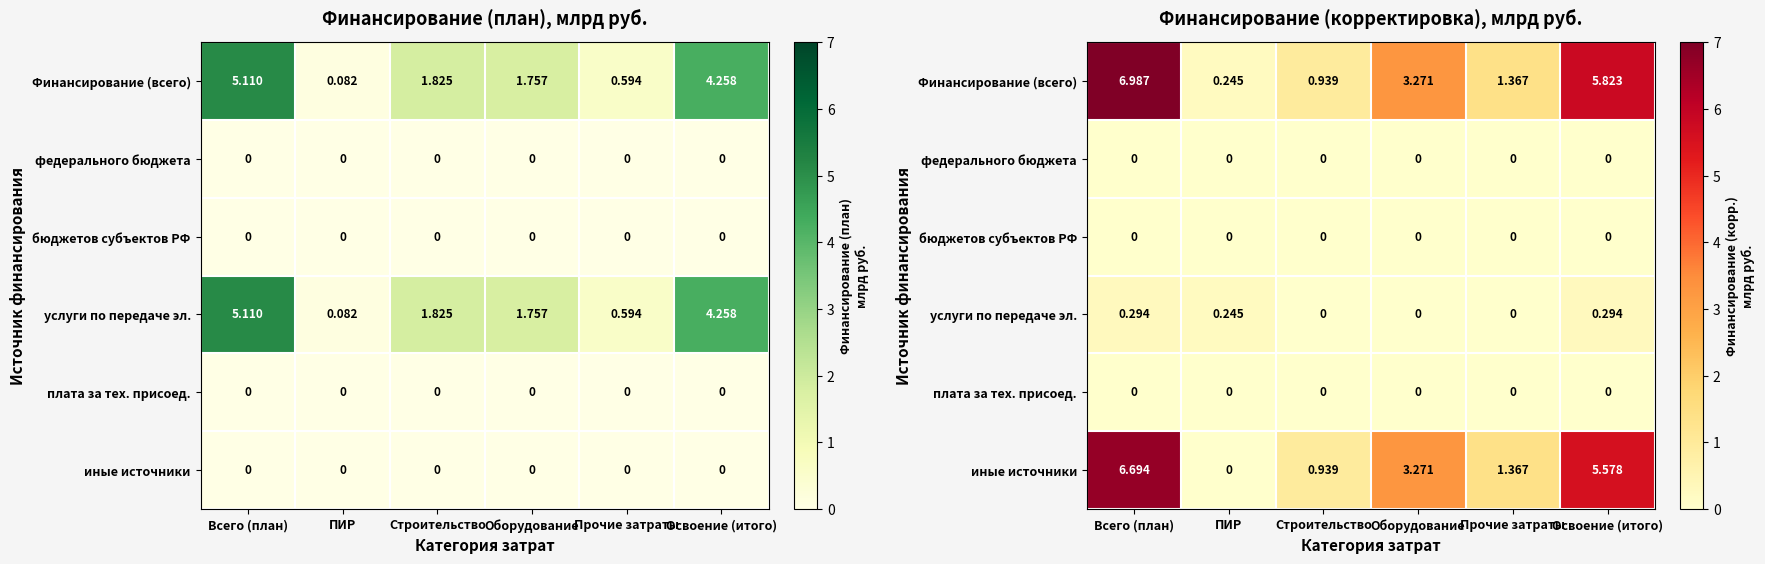

Where is федерального бюджета nearest to the value 0?

Всего (план)